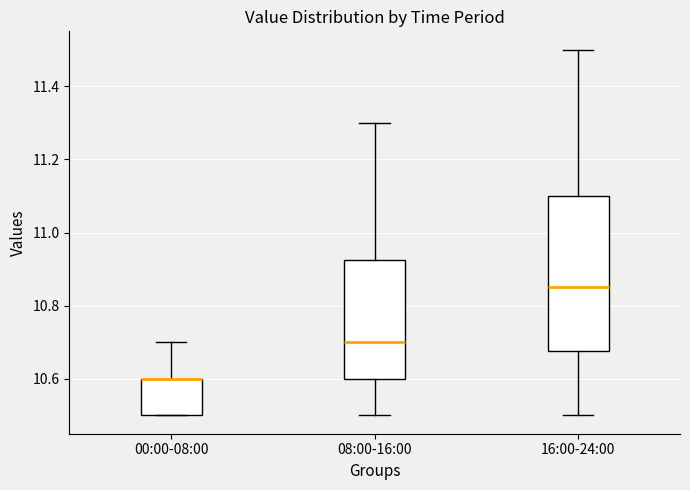

Comparing the boxes themselves (not the whiskers), which one is the tallest?

16:00-24:00